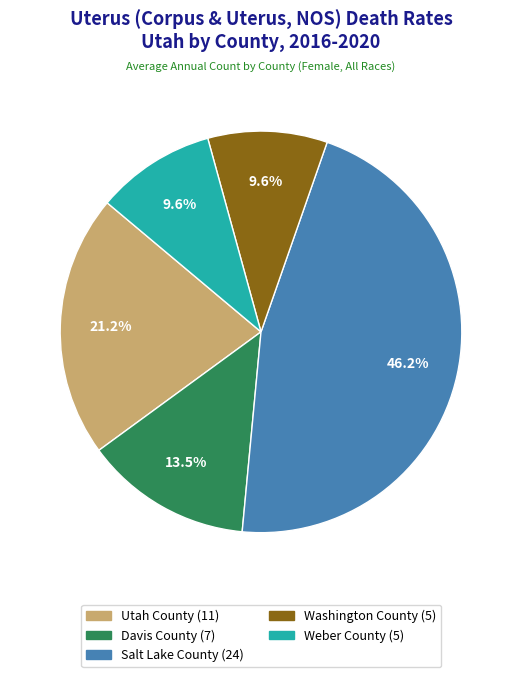

What percentage do Davis County and Salt Lake County together represent?

59.6%